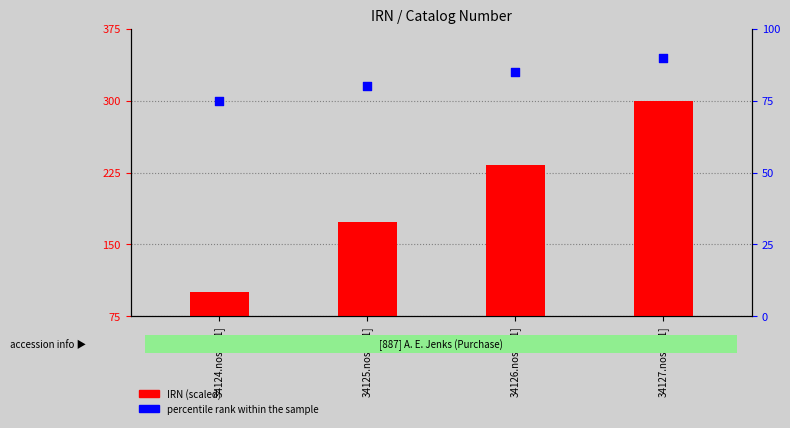

Which series has the widest spread of Y values?

IRN (scaled)